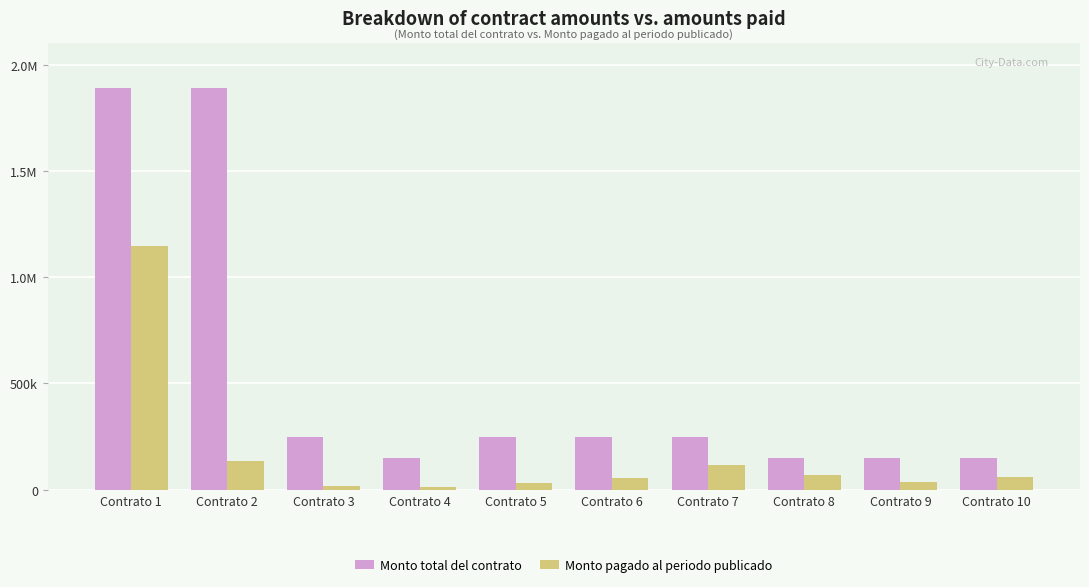

At which label is Monto pagado al periodo publicado closest to 579459?

Contrato 2